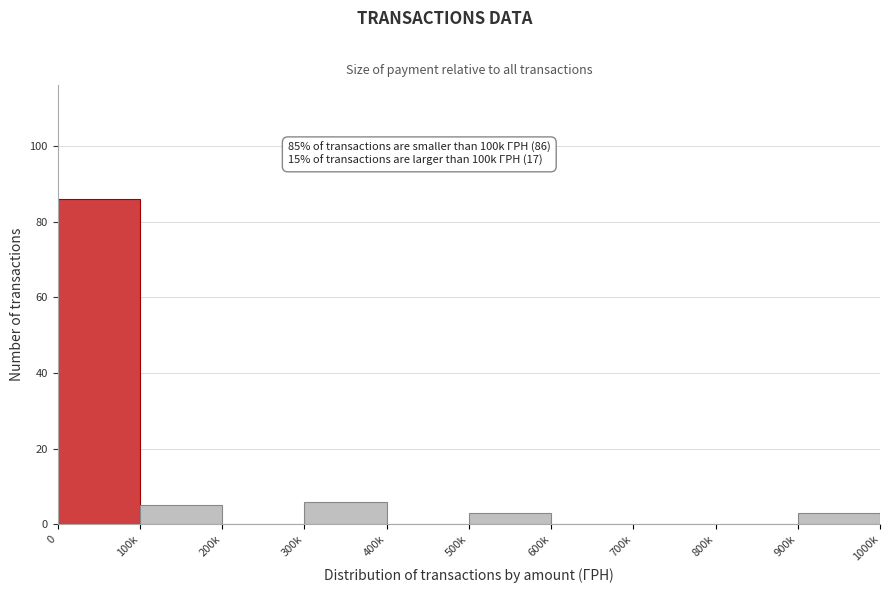

Reading left to right, transcribe all the data shown in this chart.

0=86	100k=5	200k=0	300k=6	400k=0	500k=3	600k=0	700k=0	800k=0	900k=3